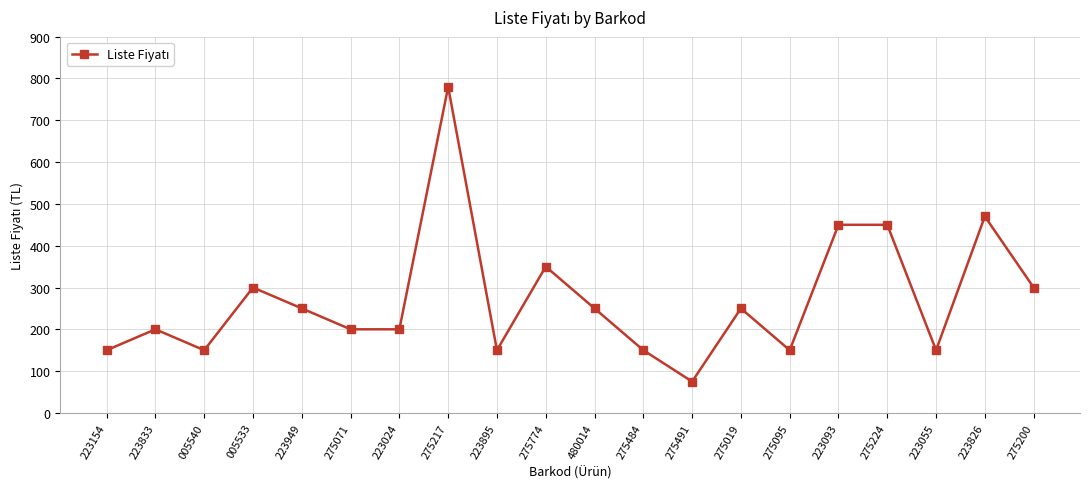

What is the difference between the second highest and minimum values?

395